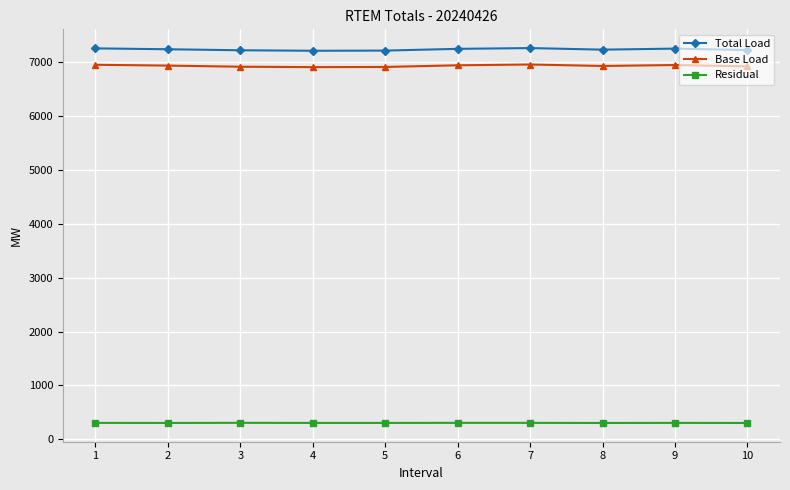

What is the sum of the Total Load values at 7 and 2?

14510.6